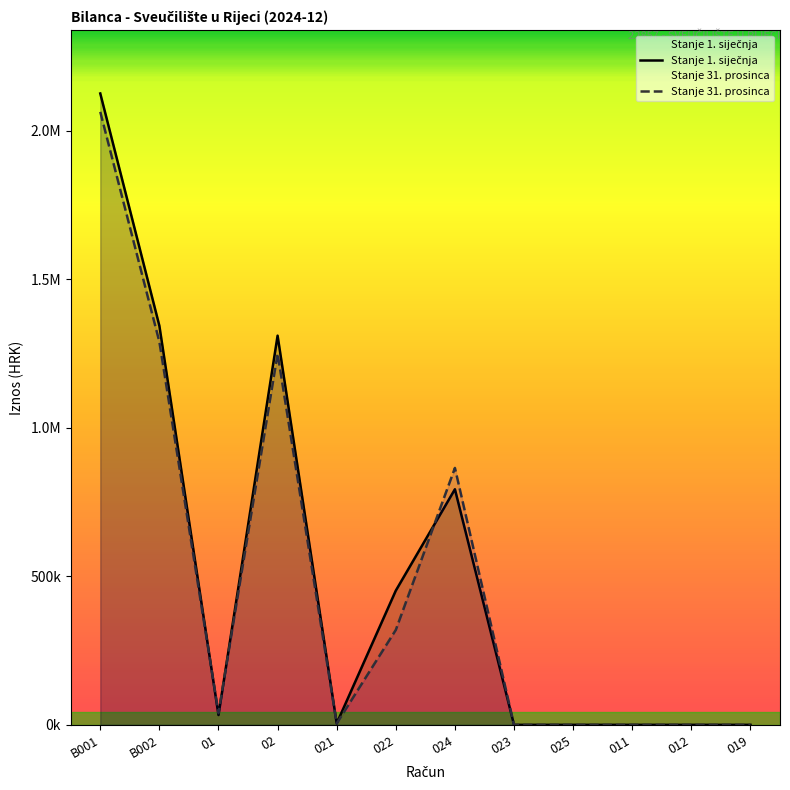

True or false: Stanje 1. siječnja has a value of 44307.9 at 01.

False